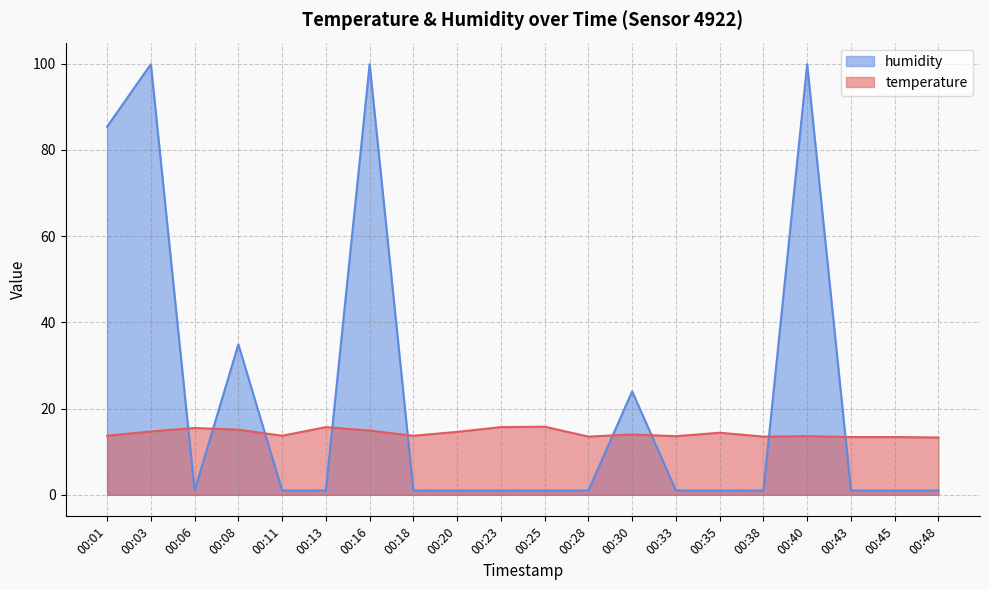

Which series has the widest spread of values?

humidity